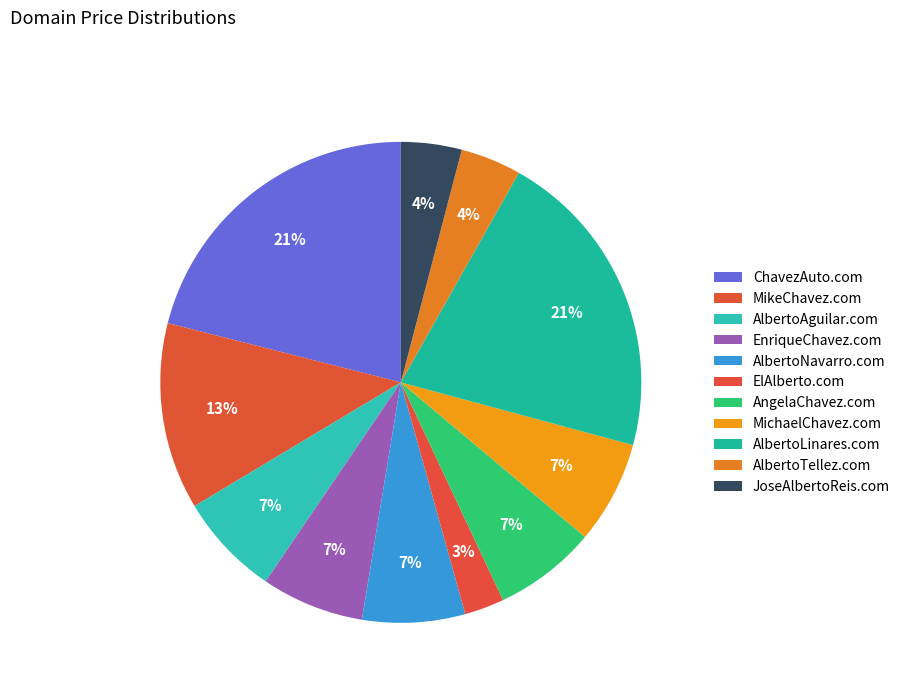

What portion of the pie excludes JoseAlbertoReis.com?

95.9%